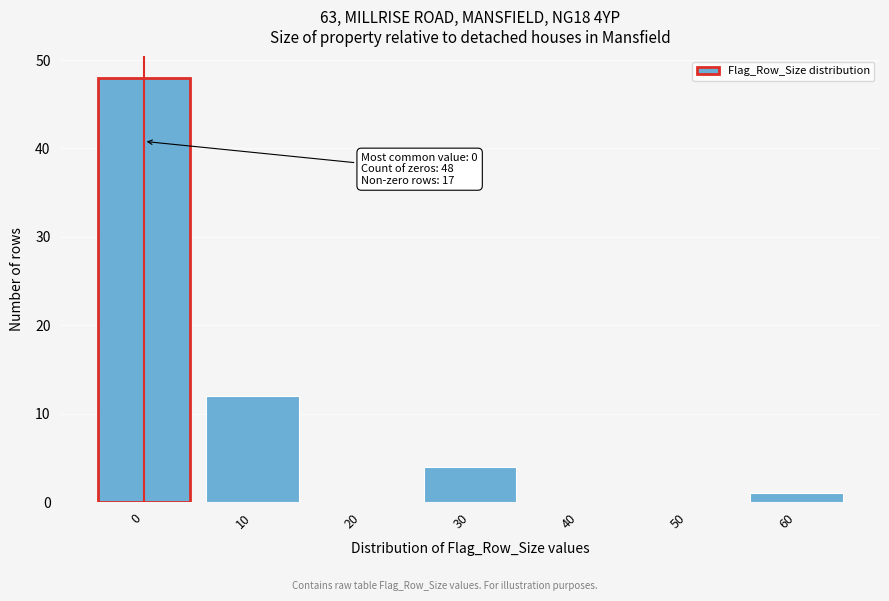

Reading right to left, what are all the values shown in this chart?

60=1	50=0	40=0	30=4	20=0	10=12	0=48